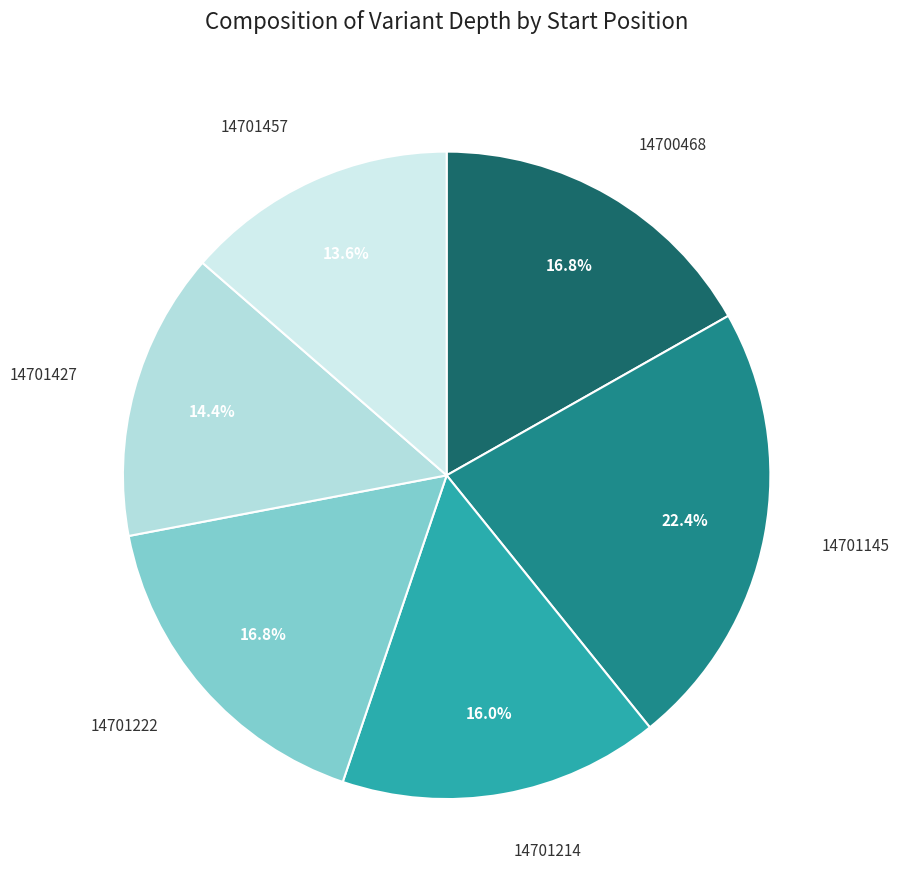

Is 14701214 the majority of the pie?

No